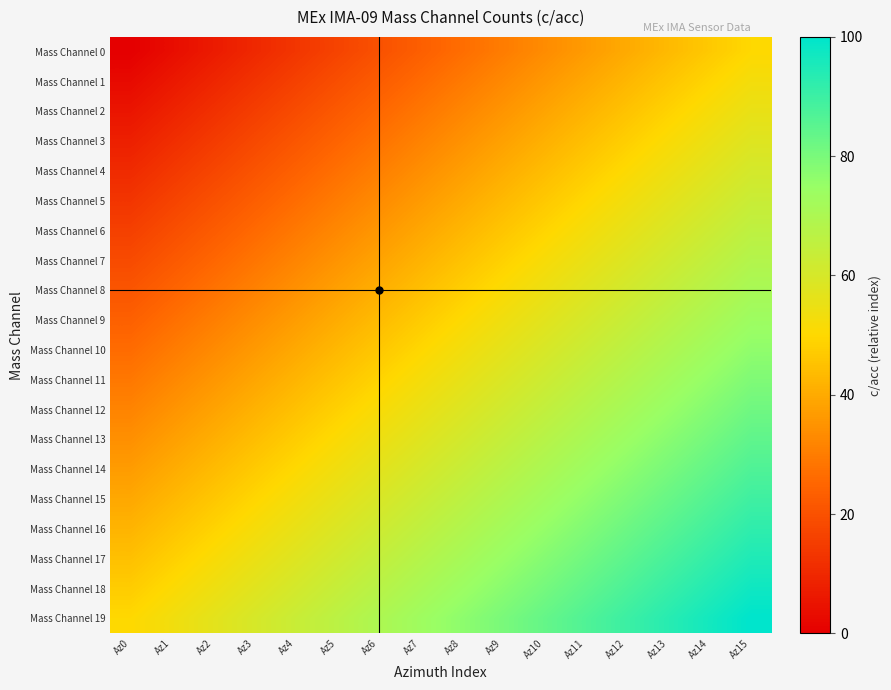

Reading left to right, transcribe all the data shown in this chart.

Mass Channel 0: Az0=0.0	Az1=3.3	Az2=6.7	Az3=10.0	Az4=13.3	Az5=16.7	Az6=20.0	Az7=23.3	Az8=26.7	Az9=30.0	Az10=33.3	Az11=36.7	Az12=40.0	Az13=43.3	Az14=46.7	Az15=50.0
Mass Channel 1: Az0=2.6	Az1=6.0	Az2=9.3	Az3=12.6	Az4=16.0	Az5=19.3	Az6=22.6	Az7=26.0	Az8=29.3	Az9=32.6	Az10=36.0	Az11=39.3	Az12=42.6	Az13=46.0	Az14=49.3	Az15=52.6
Mass Channel 2: Az0=5.3	Az1=8.6	Az2=11.9	Az3=15.3	Az4=18.6	Az5=21.9	Az6=25.3	Az7=28.6	Az8=31.9	Az9=35.3	Az10=38.6	Az11=41.9	Az12=45.3	Az13=48.6	Az14=51.9	Az15=55.3
Mass Channel 3: Az0=7.9	Az1=11.2	Az2=14.6	Az3=17.9	Az4=21.2	Az5=24.6	Az6=27.9	Az7=31.2	Az8=34.6	Az9=37.9	Az10=41.2	Az11=44.6	Az12=47.9	Az13=51.2	Az14=54.6	Az15=57.9
Mass Channel 4: Az0=10.5	Az1=13.9	Az2=17.2	Az3=20.5	Az4=23.9	Az5=27.2	Az6=30.5	Az7=33.9	Az8=37.2	Az9=40.5	Az10=43.9	Az11=47.2	Az12=50.5	Az13=53.9	Az14=57.2	Az15=60.5
Mass Channel 5: Az0=13.2	Az1=16.5	Az2=19.8	Az3=23.2	Az4=26.5	Az5=29.8	Az6=33.2	Az7=36.5	Az8=39.8	Az9=43.2	Az10=46.5	Az11=49.8	Az12=53.2	Az13=56.5	Az14=59.8	Az15=63.2
Mass Channel 6: Az0=15.8	Az1=19.1	Az2=22.5	Az3=25.8	Az4=29.1	Az5=32.5	Az6=35.8	Az7=39.1	Az8=42.5	Az9=45.8	Az10=49.1	Az11=52.5	Az12=55.8	Az13=59.1	Az14=62.5	Az15=65.8
Mass Channel 7: Az0=18.4	Az1=21.8	Az2=25.1	Az3=28.4	Az4=31.8	Az5=35.1	Az6=38.4	Az7=41.8	Az8=45.1	Az9=48.4	Az10=51.8	Az11=55.1	Az12=58.4	Az13=61.8	Az14=65.1	Az15=68.4
Mass Channel 8: Az0=21.1	Az1=24.4	Az2=27.7	Az3=31.1	Az4=34.4	Az5=37.7	Az6=41.1	Az7=44.4	Az8=47.7	Az9=51.1	Az10=54.4	Az11=57.7	Az12=61.1	Az13=64.4	Az14=67.7	Az15=71.1
Mass Channel 9: Az0=23.7	Az1=27.0	Az2=30.4	Az3=33.7	Az4=37.0	Az5=40.4	Az6=43.7	Az7=47.0	Az8=50.4	Az9=53.7	Az10=57.0	Az11=60.4	Az12=63.7	Az13=67.0	Az14=70.4	Az15=73.7
Mass Channel 10: Az0=26.3	Az1=29.6	Az2=33.0	Az3=36.3	Az4=39.6	Az5=43.0	Az6=46.3	Az7=49.6	Az8=53.0	Az9=56.3	Az10=59.6	Az11=63.0	Az12=66.3	Az13=69.6	Az14=73.0	Az15=76.3
Mass Channel 11: Az0=28.9	Az1=32.3	Az2=35.6	Az3=38.9	Az4=42.3	Az5=45.6	Az6=48.9	Az7=52.3	Az8=55.6	Az9=58.9	Az10=62.3	Az11=65.6	Az12=68.9	Az13=72.3	Az14=75.6	Az15=78.9
Mass Channel 12: Az0=31.6	Az1=34.9	Az2=38.2	Az3=41.6	Az4=44.9	Az5=48.2	Az6=51.6	Az7=54.9	Az8=58.2	Az9=61.6	Az10=64.9	Az11=68.2	Az12=71.6	Az13=74.9	Az14=78.2	Az15=81.6
Mass Channel 13: Az0=34.2	Az1=37.5	Az2=40.9	Az3=44.2	Az4=47.5	Az5=50.9	Az6=54.2	Az7=57.5	Az8=60.9	Az9=64.2	Az10=67.5	Az11=70.9	Az12=74.2	Az13=77.5	Az14=80.9	Az15=84.2
Mass Channel 14: Az0=36.8	Az1=40.2	Az2=43.5	Az3=46.8	Az4=50.2	Az5=53.5	Az6=56.8	Az7=60.2	Az8=63.5	Az9=66.8	Az10=70.2	Az11=73.5	Az12=76.8	Az13=80.2	Az14=83.5	Az15=86.8
Mass Channel 15: Az0=39.5	Az1=42.8	Az2=46.1	Az3=49.5	Az4=52.8	Az5=56.1	Az6=59.5	Az7=62.8	Az8=66.1	Az9=69.5	Az10=72.8	Az11=76.1	Az12=79.5	Az13=82.8	Az14=86.1	Az15=89.5
Mass Channel 16: Az0=42.1	Az1=45.4	Az2=48.8	Az3=52.1	Az4=55.4	Az5=58.8	Az6=62.1	Az7=65.4	Az8=68.8	Az9=72.1	Az10=75.4	Az11=78.8	Az12=82.1	Az13=85.4	Az14=88.8	Az15=92.1
Mass Channel 17: Az0=44.7	Az1=48.1	Az2=51.4	Az3=54.7	Az4=58.1	Az5=61.4	Az6=64.7	Az7=68.1	Az8=71.4	Az9=74.7	Az10=78.1	Az11=81.4	Az12=84.7	Az13=88.1	Az14=91.4	Az15=94.7
Mass Channel 18: Az0=47.4	Az1=50.7	Az2=54.0	Az3=57.4	Az4=60.7	Az5=64.0	Az6=67.4	Az7=70.7	Az8=74.0	Az9=77.4	Az10=80.7	Az11=84.0	Az12=87.4	Az13=90.7	Az14=94.0	Az15=97.4
Mass Channel 19: Az0=50.0	Az1=53.3	Az2=56.7	Az3=60.0	Az4=63.3	Az5=66.7	Az6=70.0	Az7=73.3	Az8=76.7	Az9=80.0	Az10=83.3	Az11=86.7	Az12=90.0	Az13=93.3	Az14=96.7	Az15=100.0